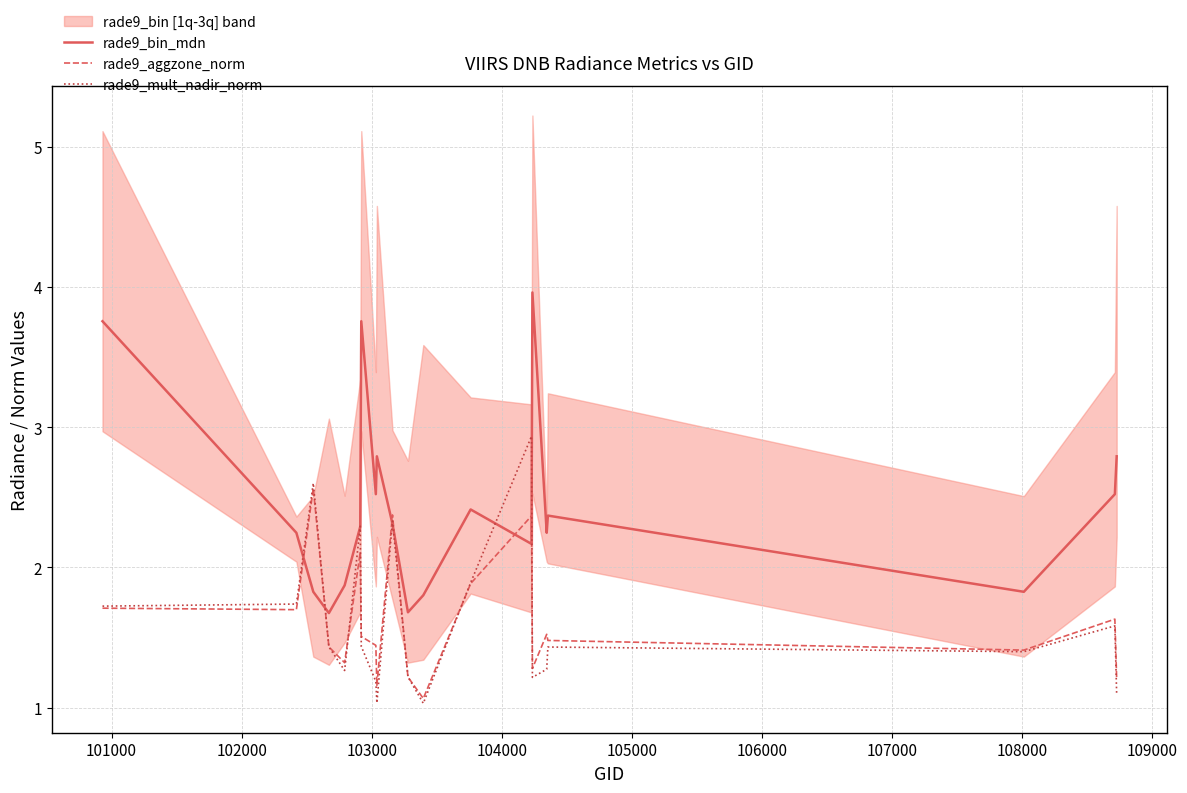

What is the lowest value of the rade9_aggzone_norm series?

1.1